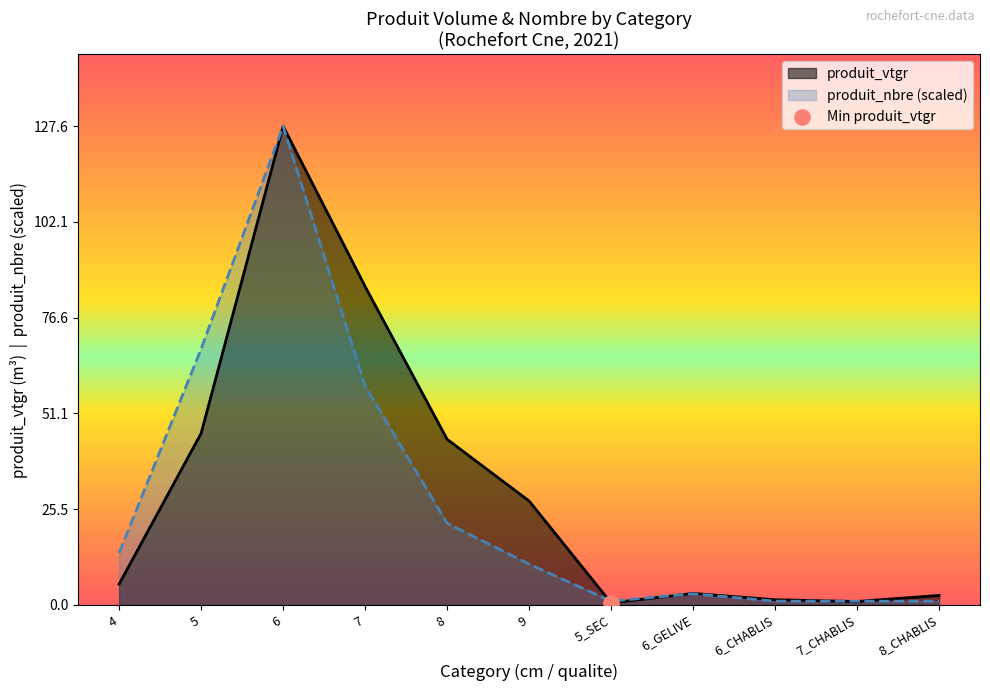

Which series reaches the minimum Y coordinate?

produit_vtgr